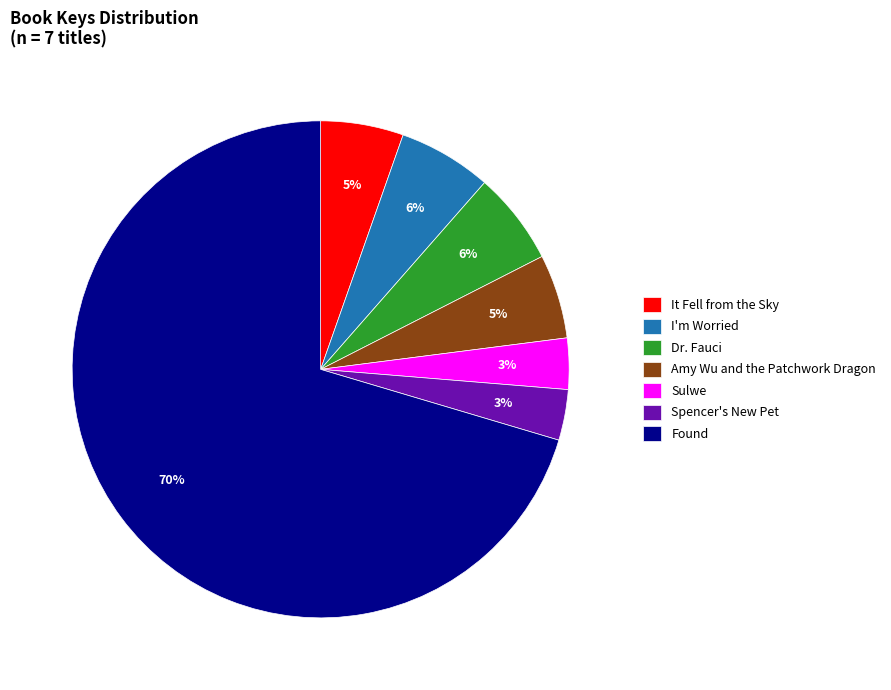

What percentage is the Spencer's New Pet slice, to the nearest percent?

3%